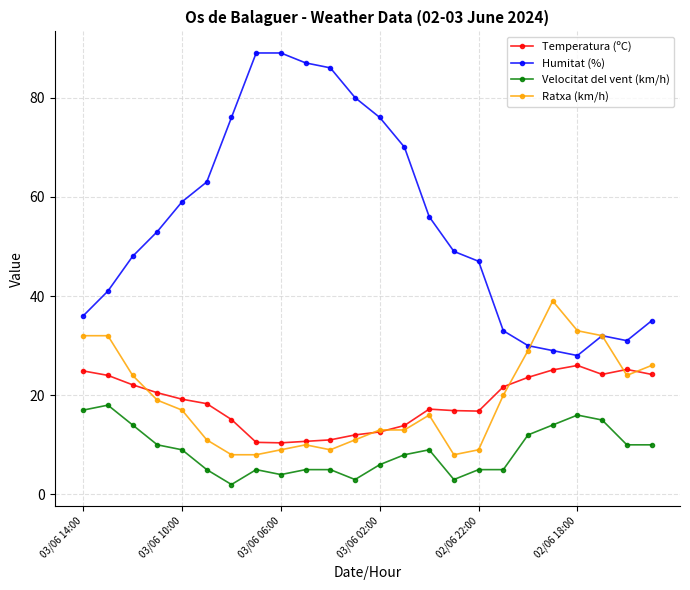

True or false: Ratxa (km/h) and Velocitat del vent (km/h) cross at least once.

False